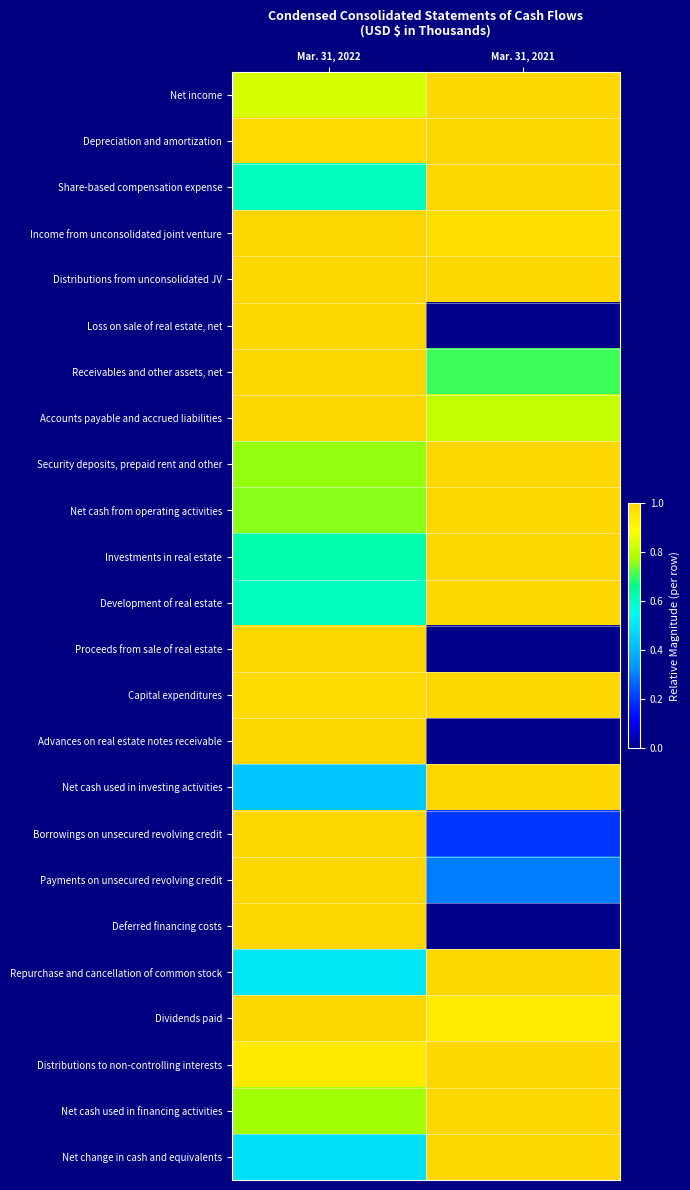

Which label corresponds to the largest value in the chart?

Mar. 31, 2021